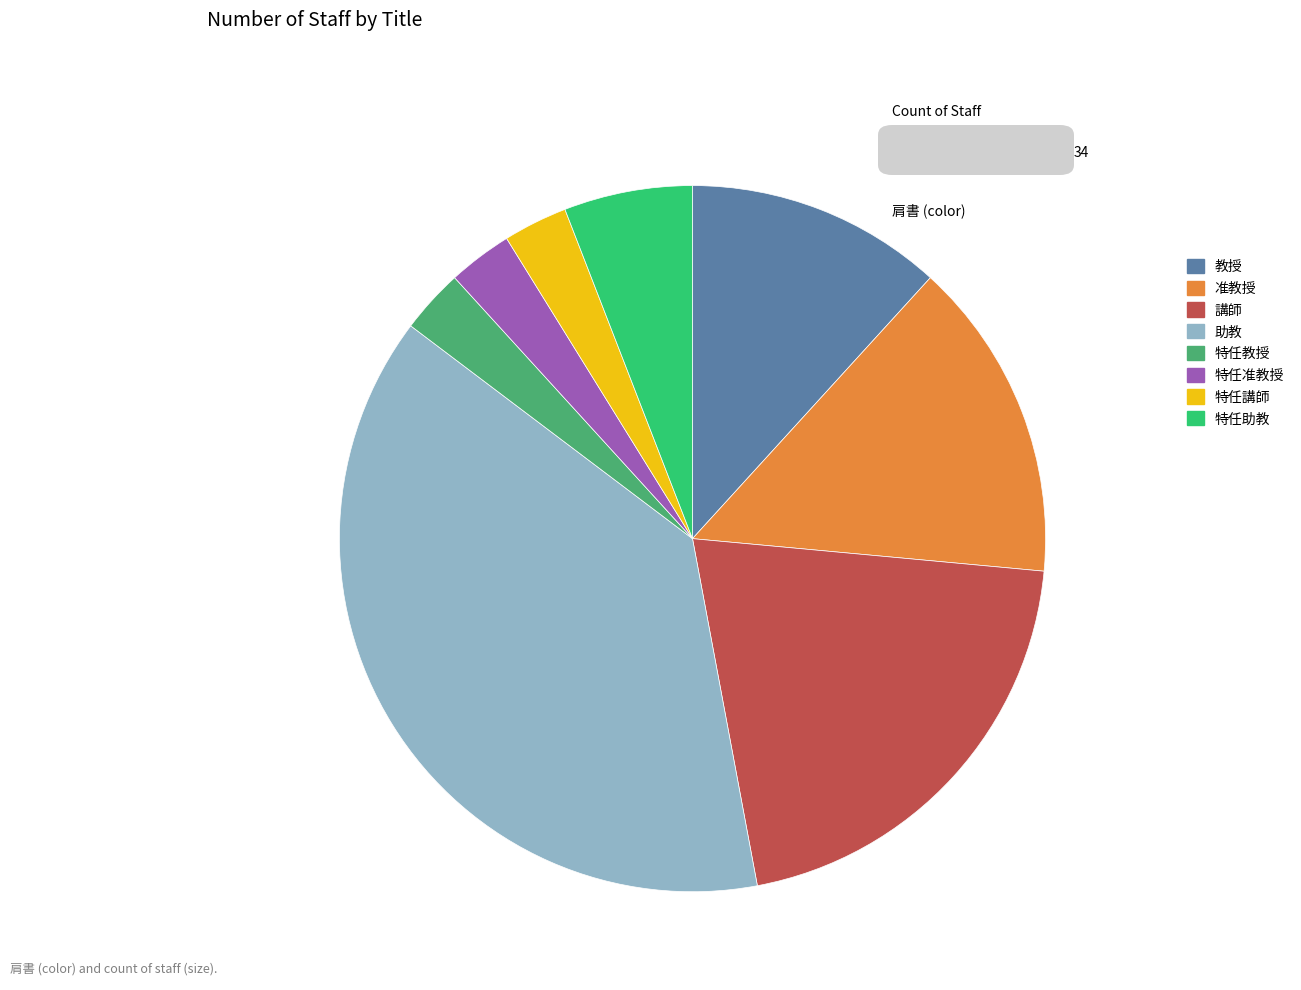

Is there a majority slice in this chart?

No